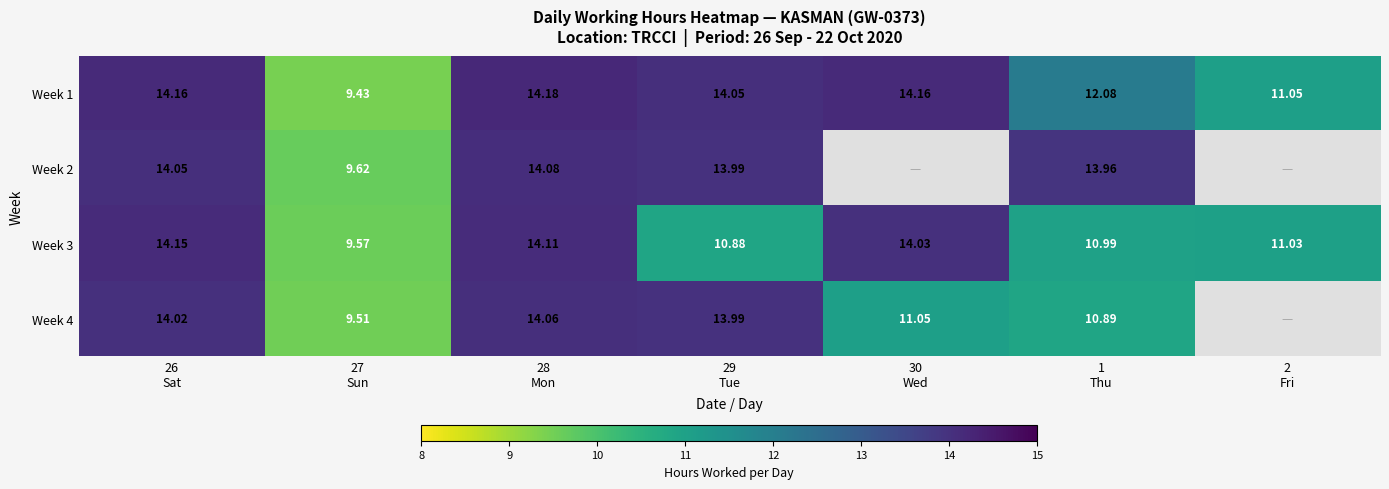

Which series has the largest range (max minus min)?

Week 1